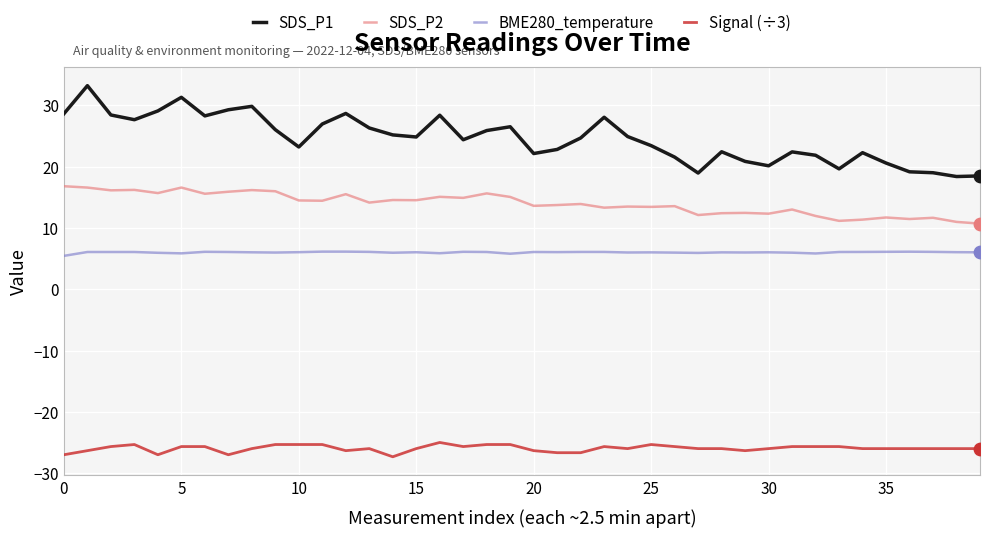

Which series has the largest total across all categories?

SDS_P1